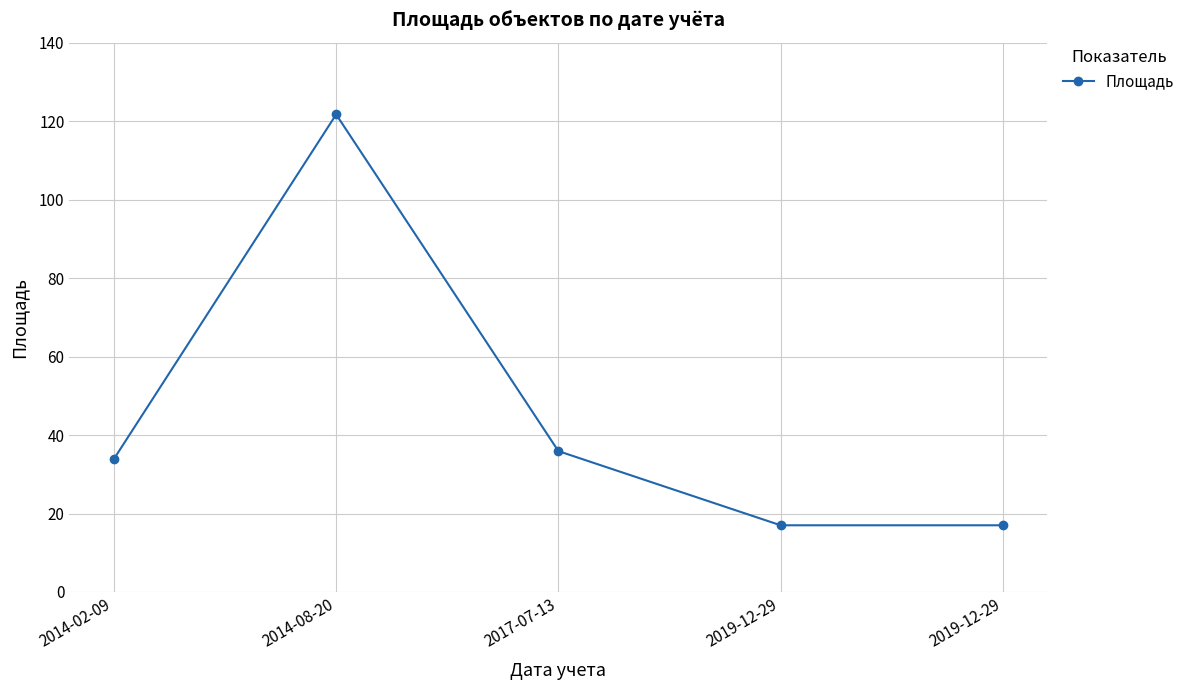

How many lines are shown in the chart?

1